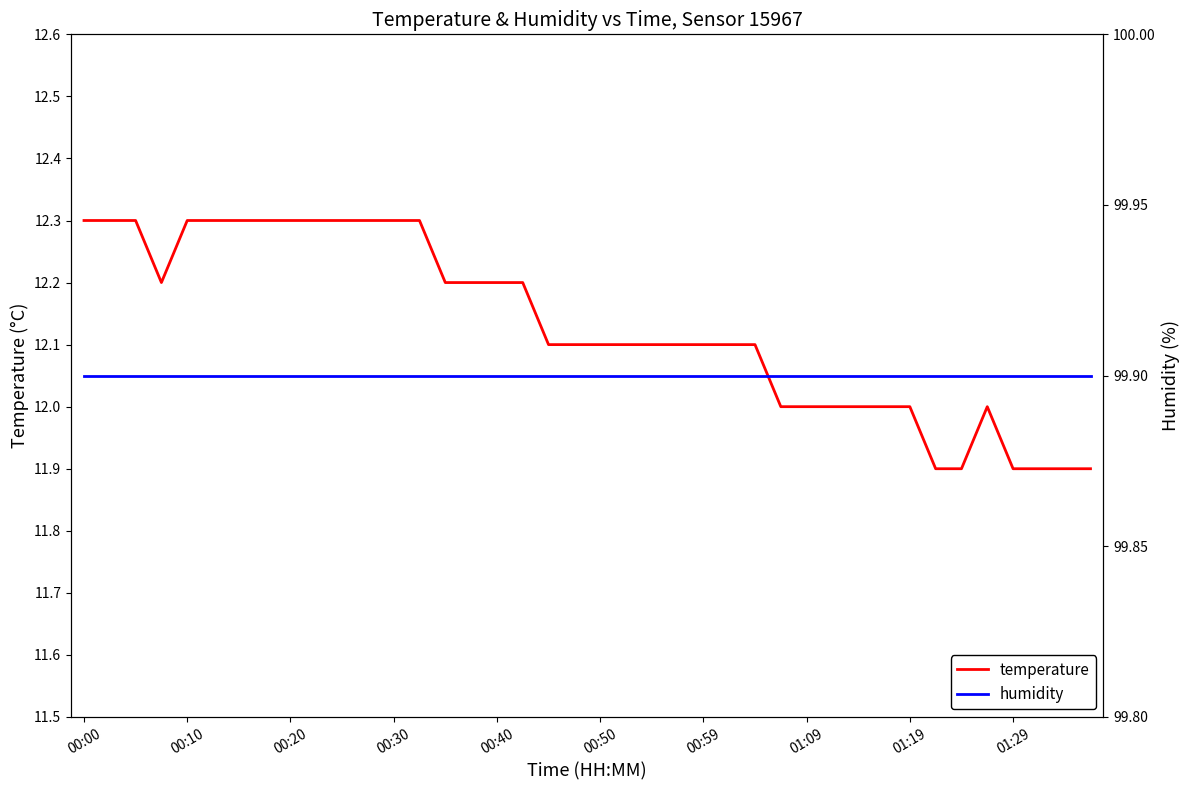

True or false: humidity has more than 0 points higher than both neighbors.

False